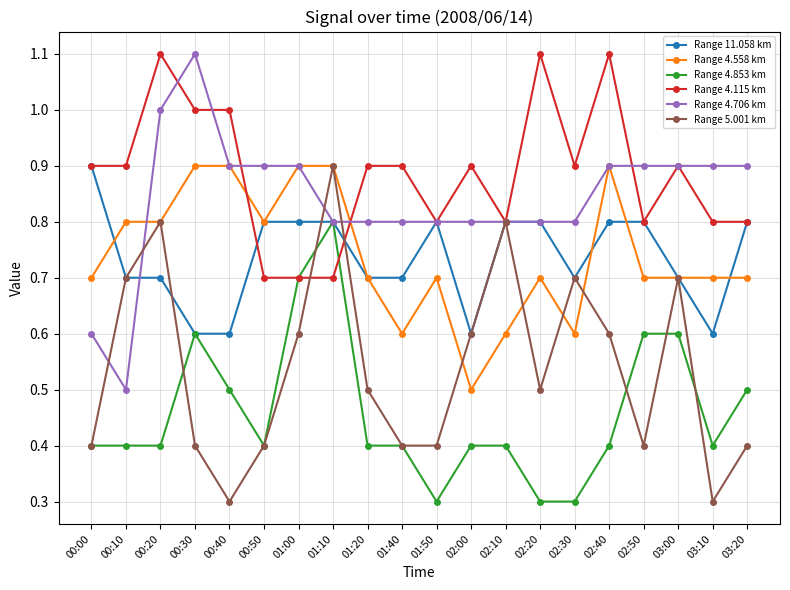

What is the highest value of the Range 5.001 km series?

0.9